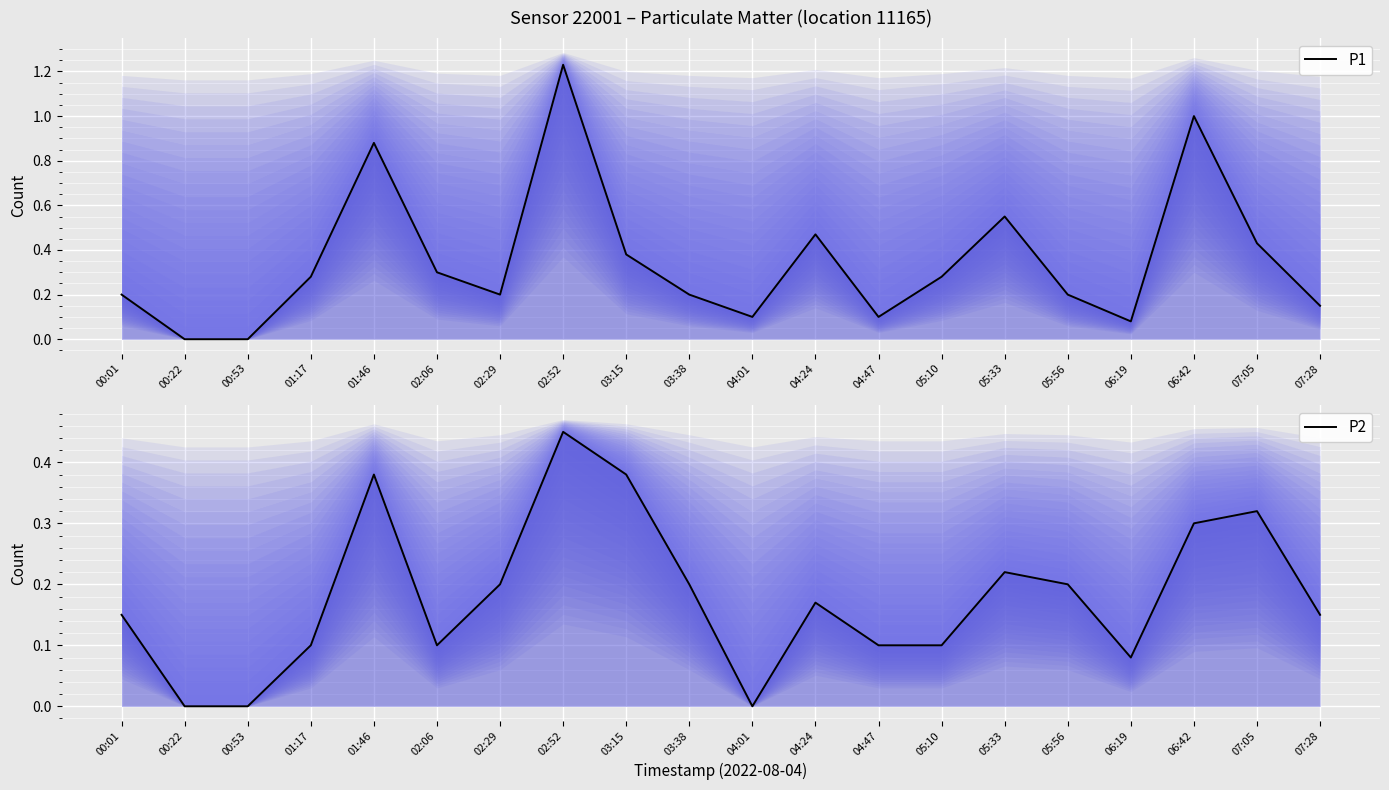

What are all the series names shown in the legend?

P1, P2